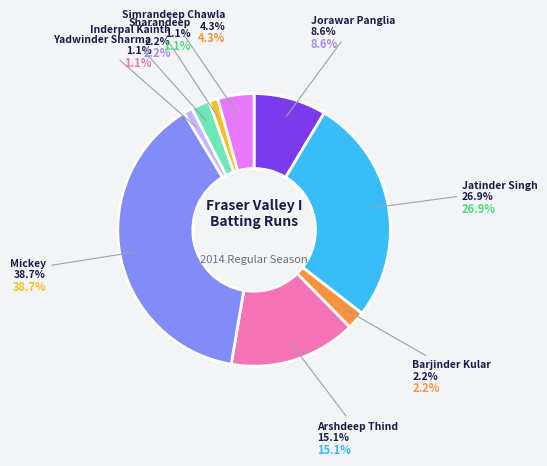

To the nearest percent, what is the average slice percentage?

11%